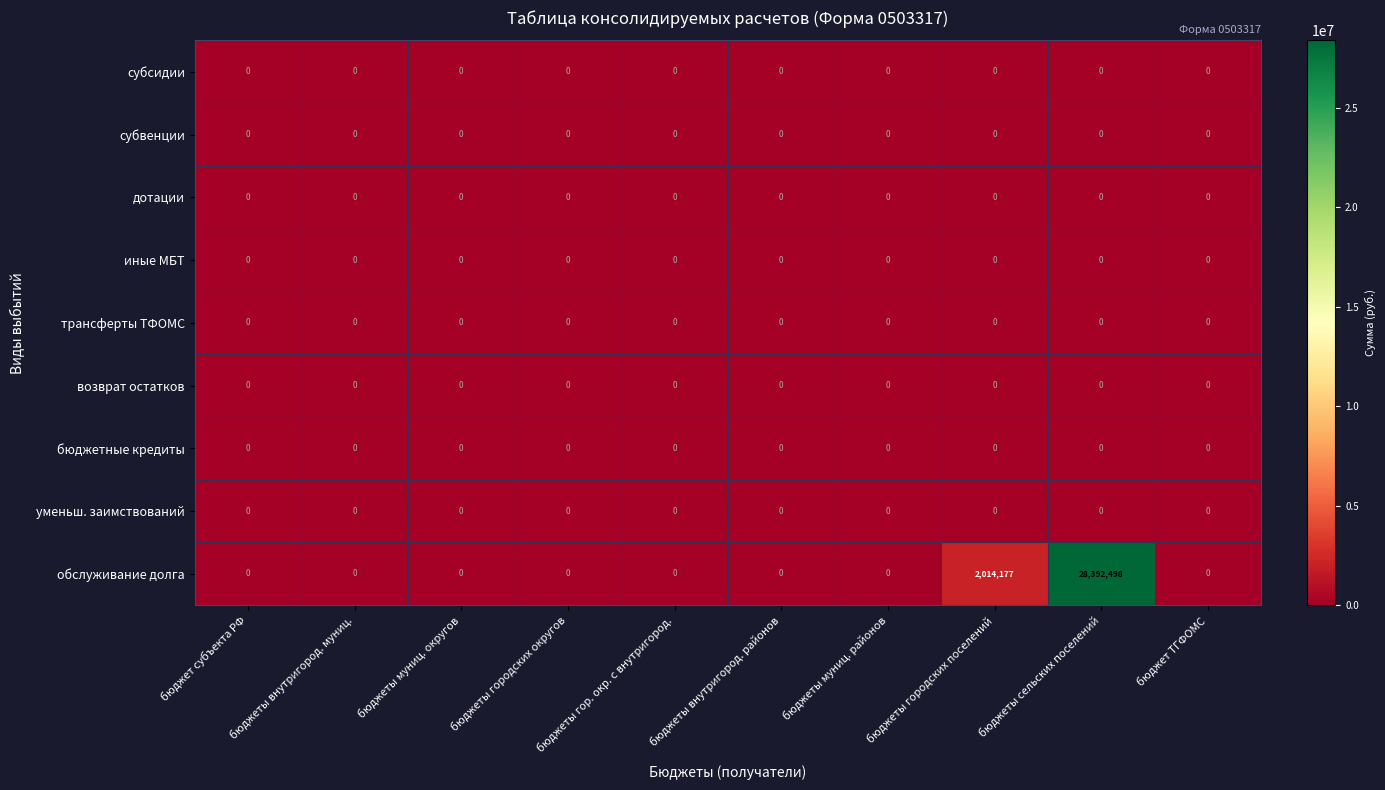

What is the greatest value displayed?

28392498